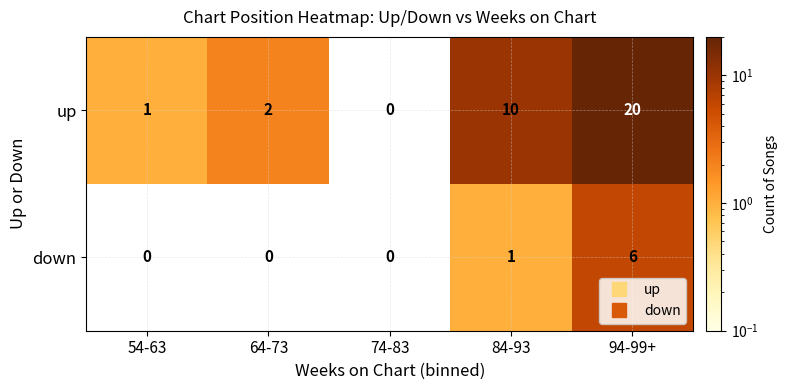

What is the difference between the highest and lowest values at 64-73?

2